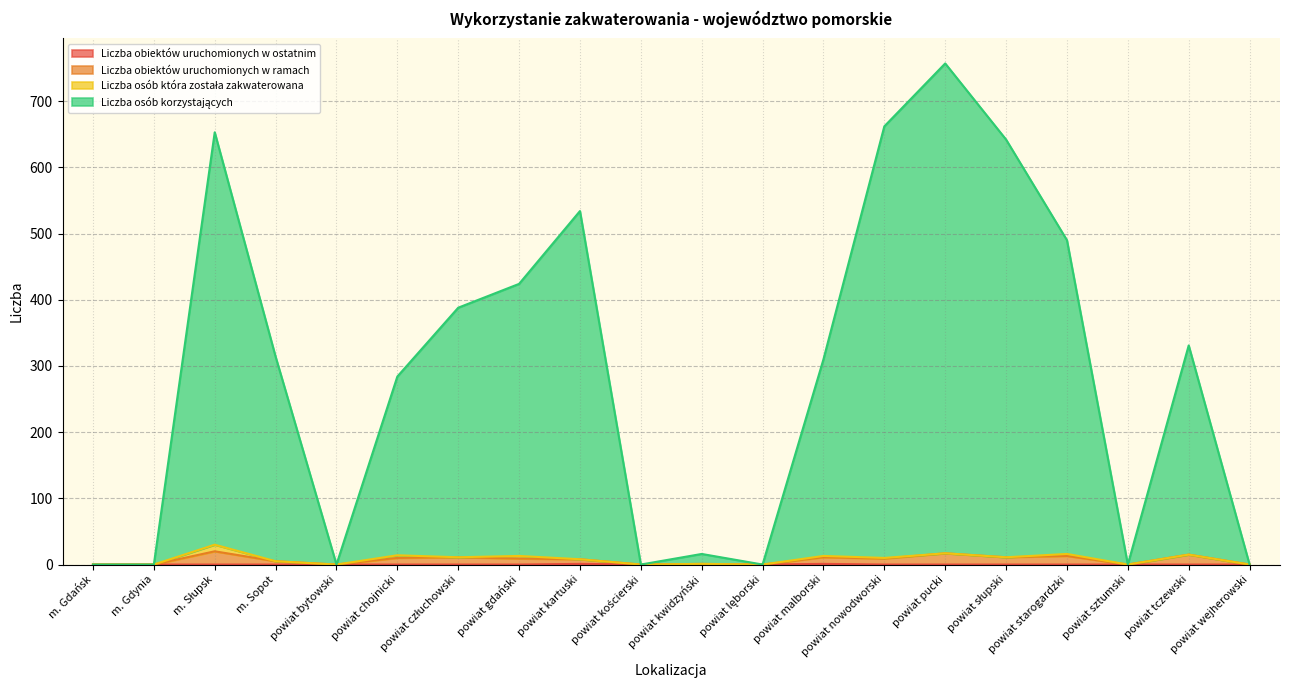

Where is the first local minimum for Liczba obiektów uruchomionych w ramach?

powiat bytowski